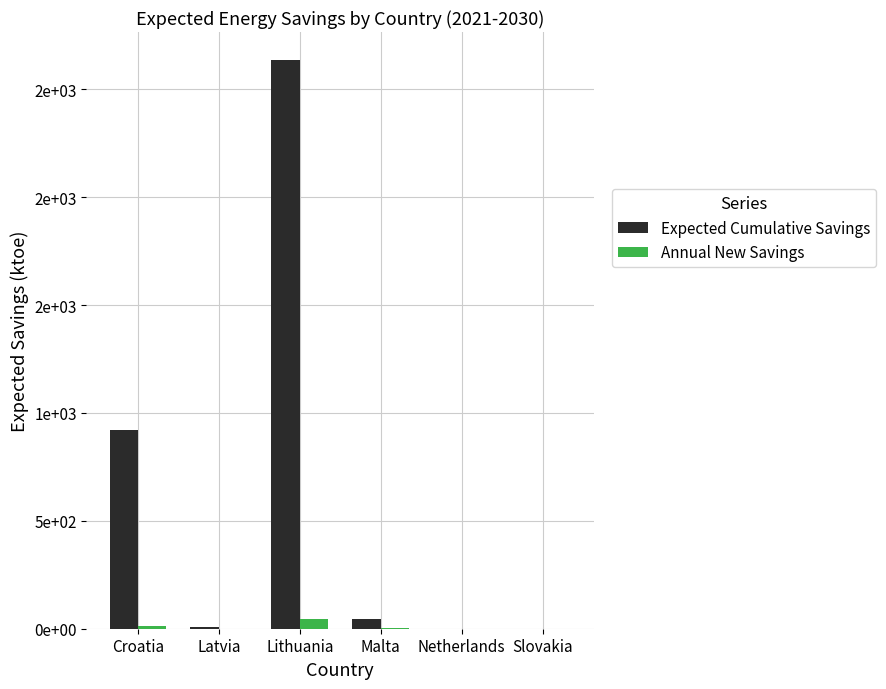

At Malta, list the series in order from smallest to largest.

Annual New Savings, Expected Cumulative Savings